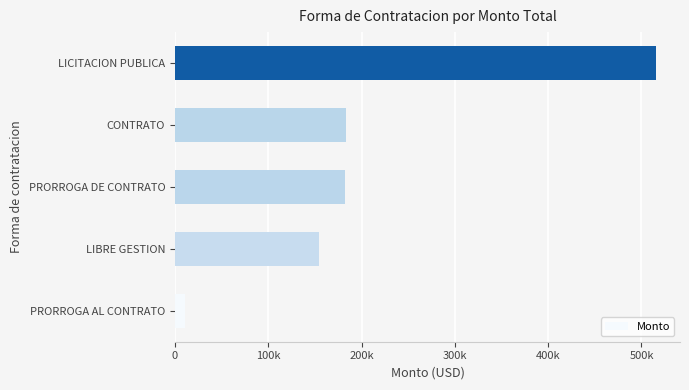

Are the bars horizontal?

Yes